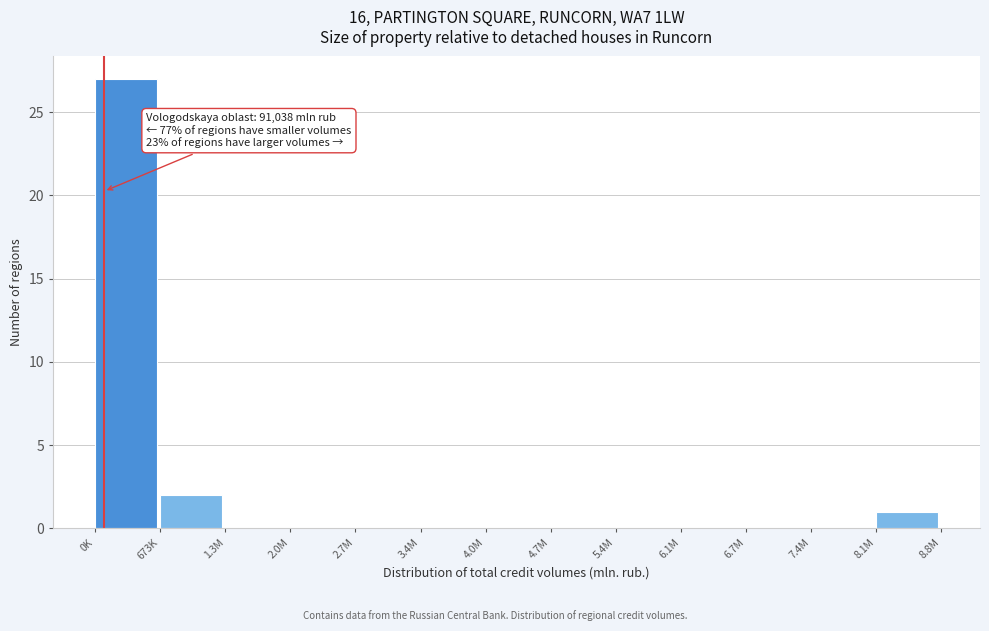

Reading left to right, extract all data points from this chart.

0K=27	673K=2	1.3M=0	2.0M=0	2.7M=0	3.4M=0	4.0M=0	4.7M=0	5.4M=0	6.1M=0	6.7M=0	7.4M=0	8.1M=1